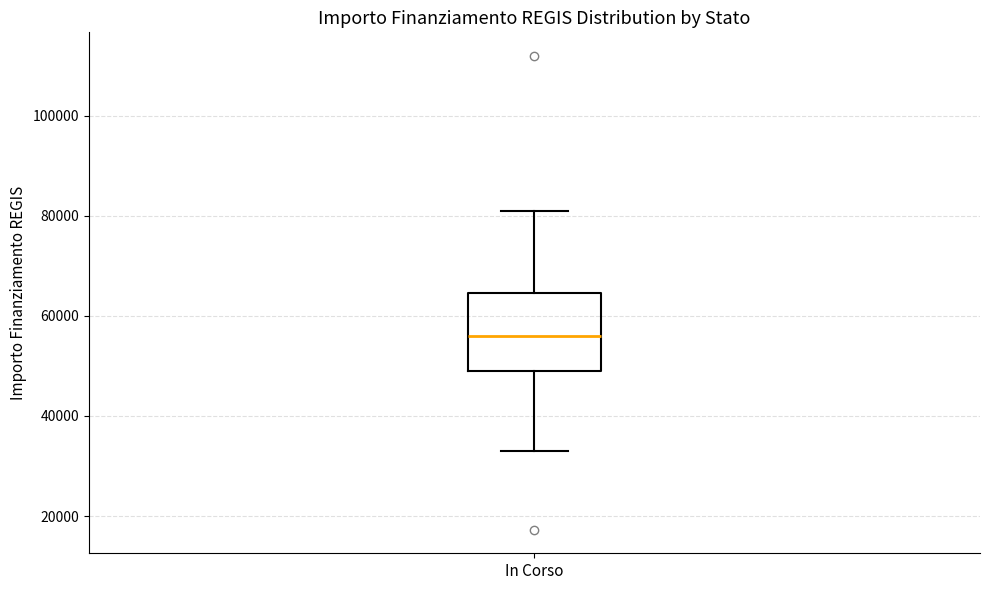

Read this box plot against the y-axis: the position of the median line, the range covered by the box, and the ends of both whiskers. The values are not printed on the chart, so give them approximately, as read against the axis.

median 56000, box 50000 to 64000, whiskers 32000 to 80000